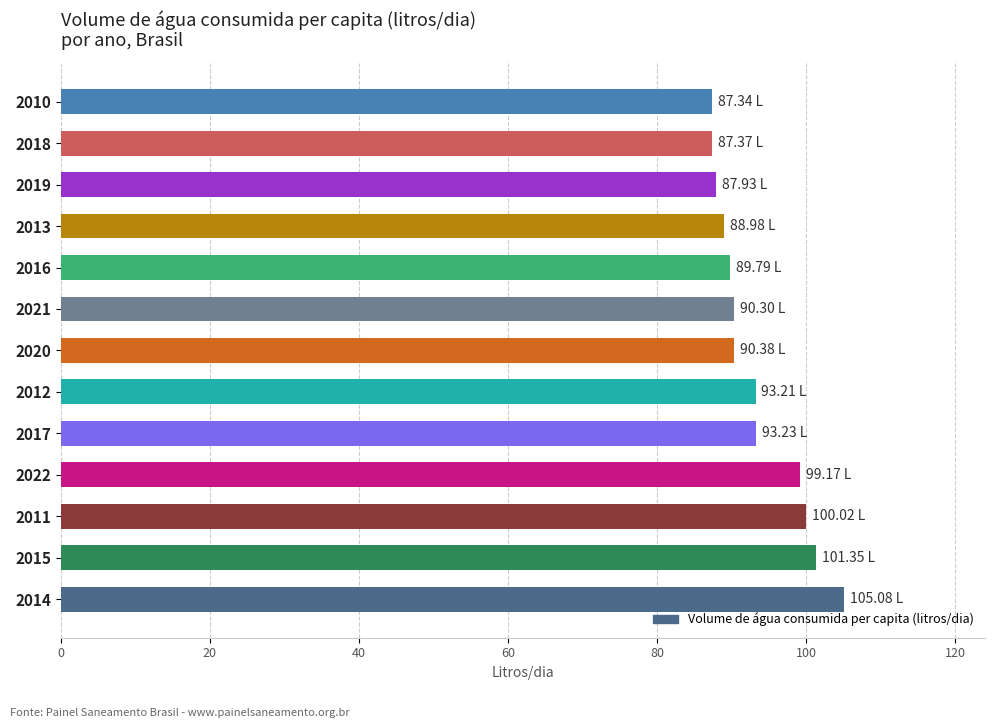

What is the difference between the maximum and minimum values?

17.7